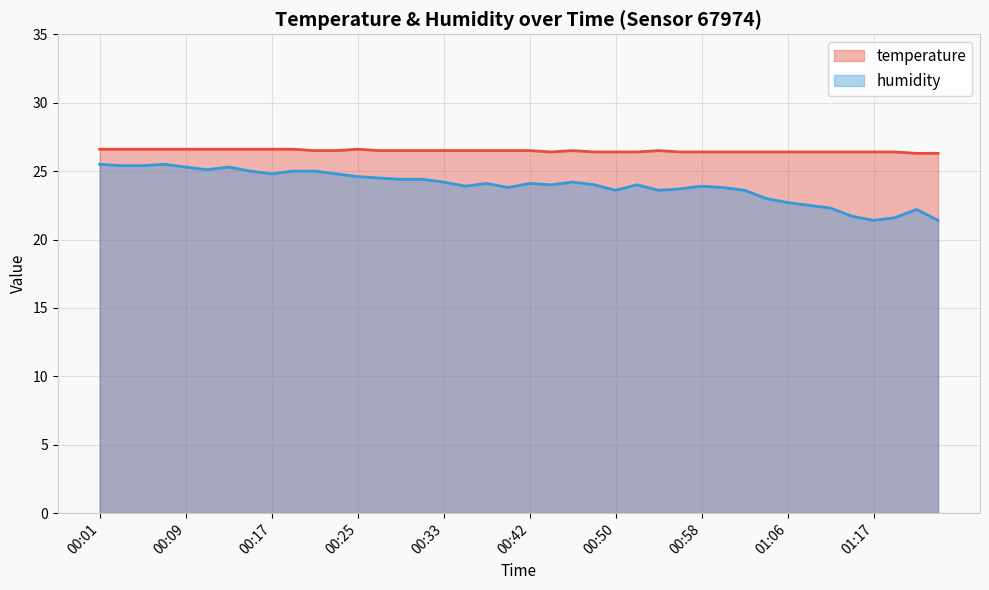

List the labels in order of temperature value, largest first.

00:01, 00:03, 00:05, 00:07, 00:09, 00:11, 00:13, 00:15, 00:17, 00:19, 00:25, 00:21, 00:23, 00:27, 00:29, 00:31, 00:33, 00:35, 00:37, 00:40, 00:42, 00:46, 00:54, 00:44, 00:48, 00:50, 00:52, 00:56, 00:58, 01:00, 01:02, 01:04, 01:06, 01:08, 01:11, 01:13, 01:17, 01:19, 01:21, 01:24